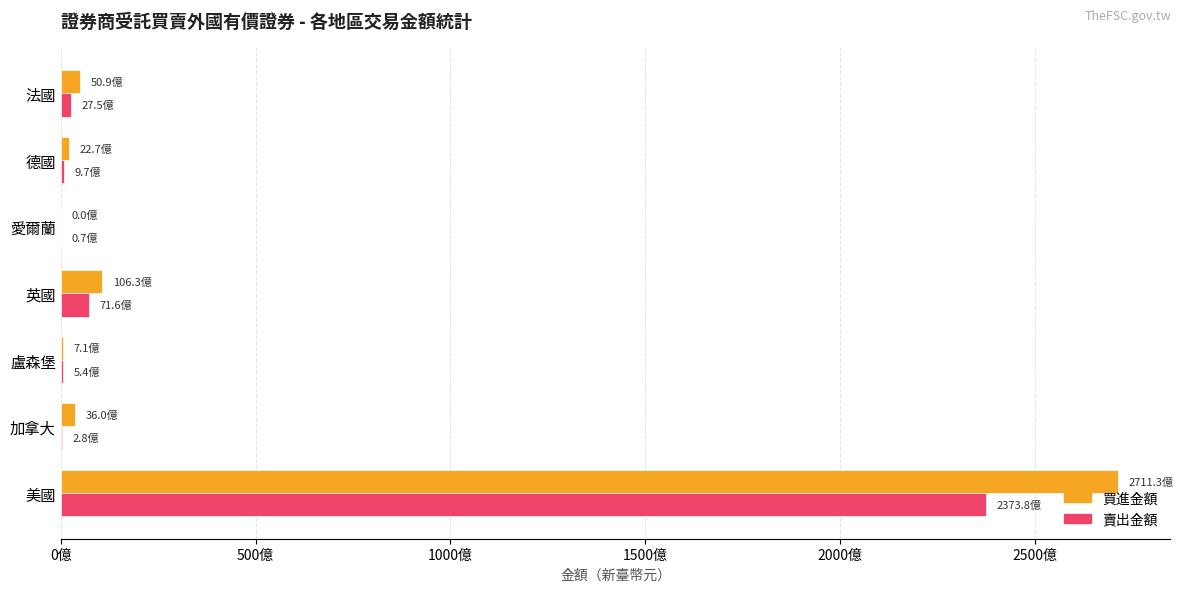

What are all the series names shown in the legend?

買進金額, 賣出金額